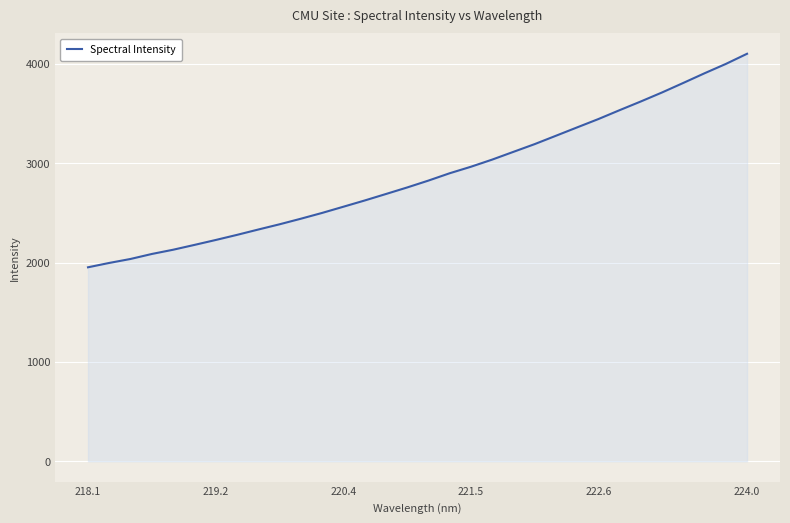

What is the difference between the maximum and minimum values?

2149.5